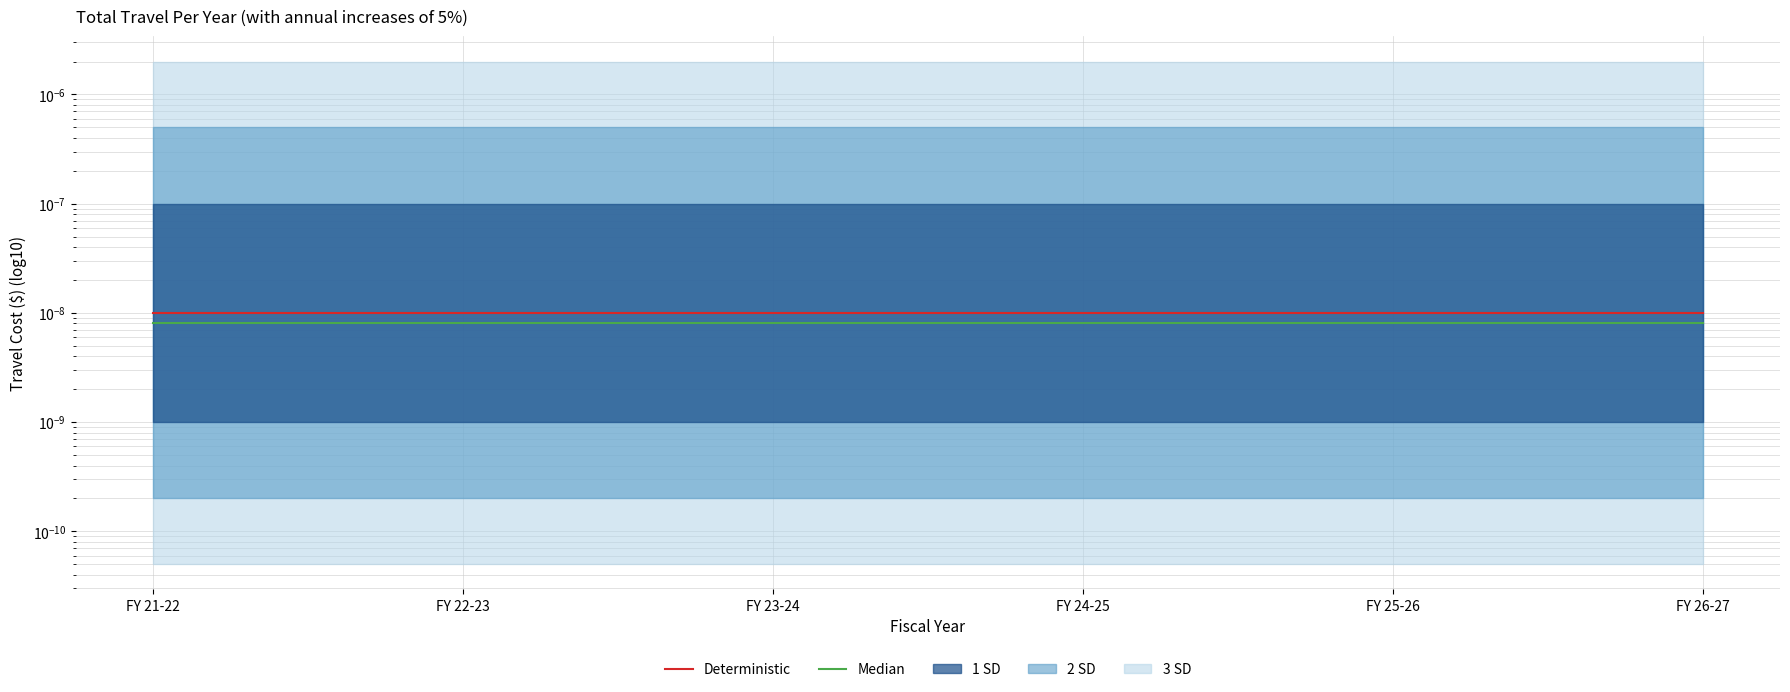

Which category has the lowest value in the Median series?

FY 21-22